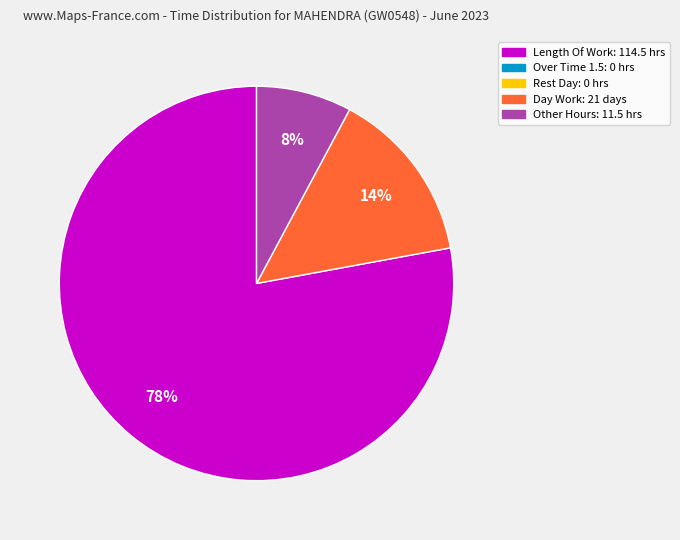

To the nearest percent, what is the average slice percentage?

33%